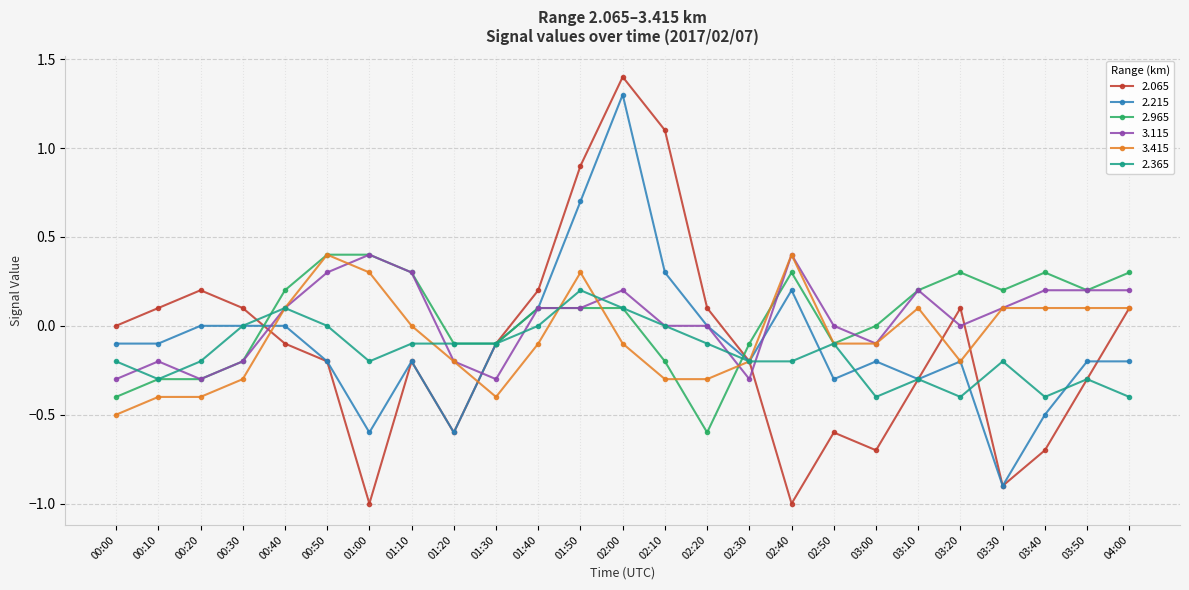

Where is the first local maximum for 2.365?

00:40